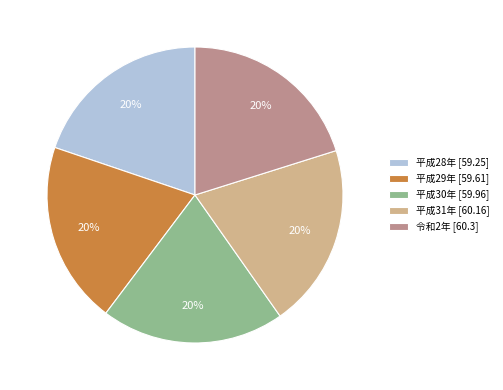

Is it true that 平成28年 is 27% of the pie?

False